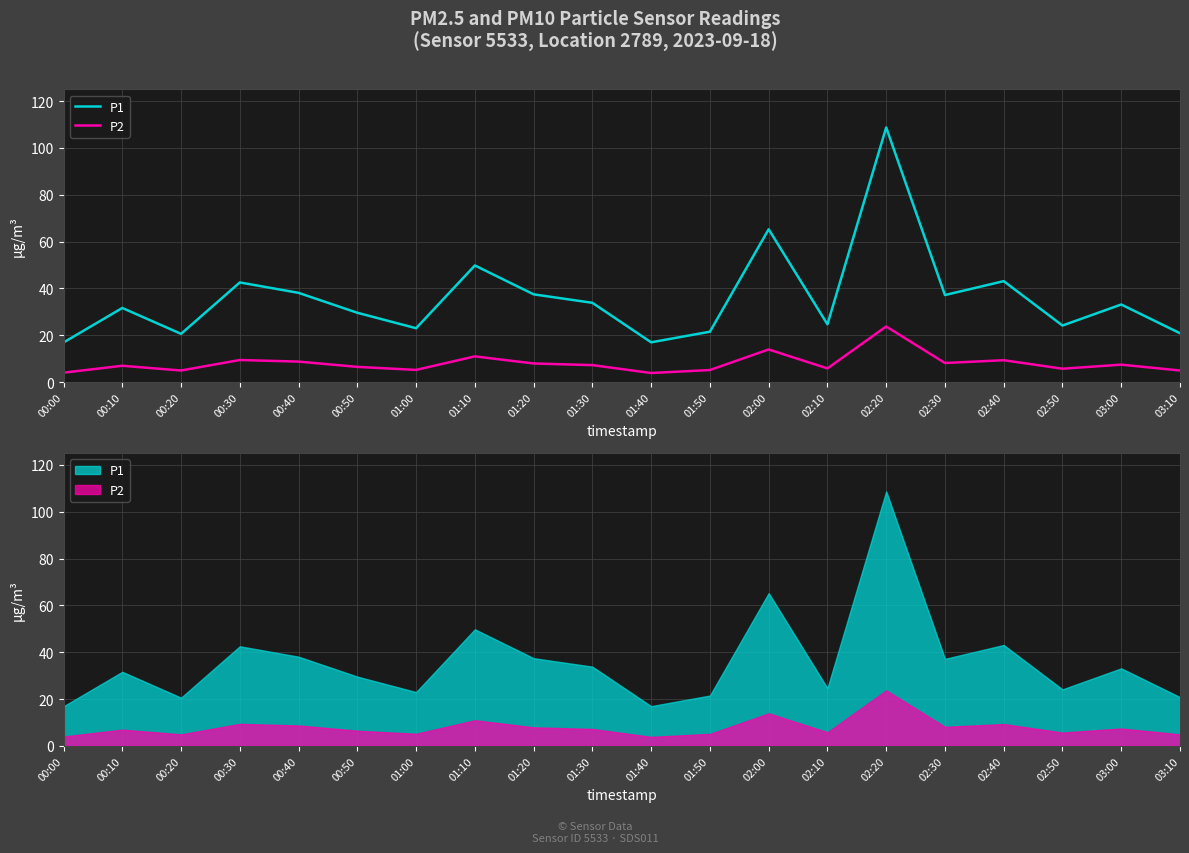

What is the label of the 14th point from the right?

01:00